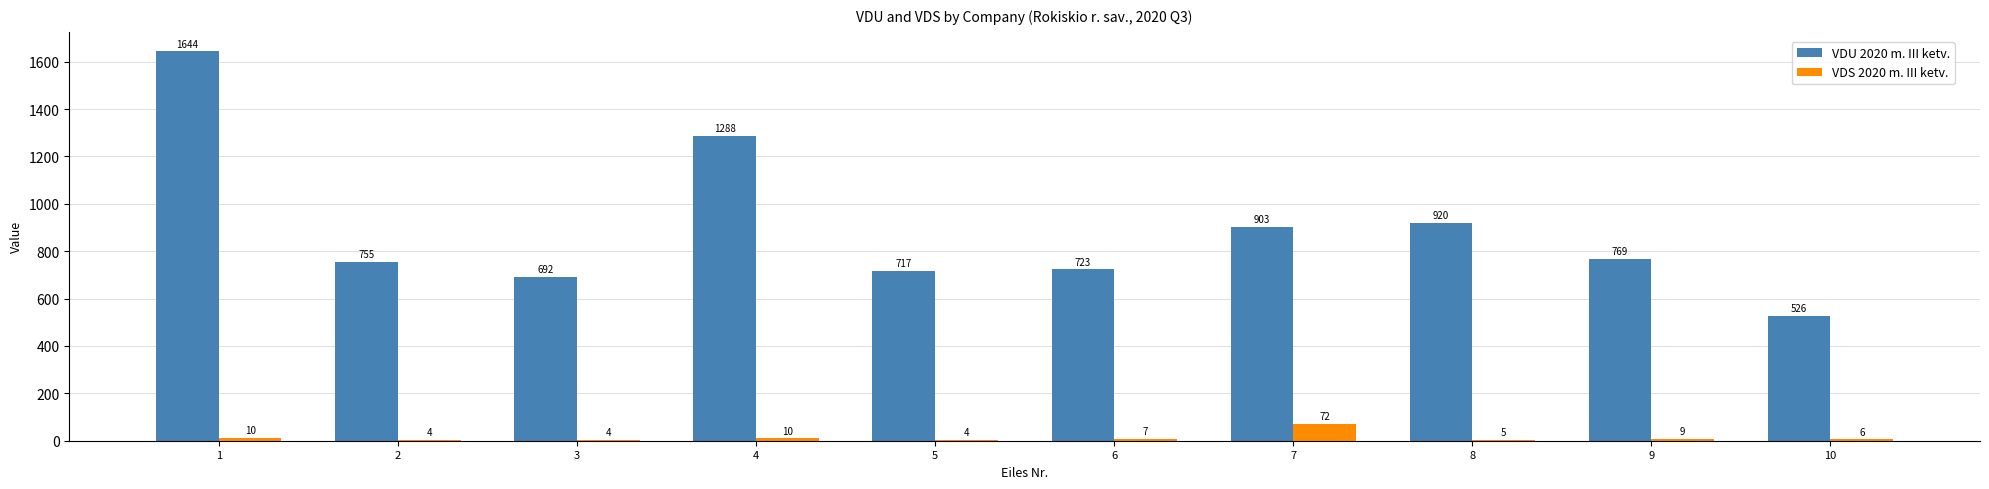

What is the spread (max minus min) of values at 5?

712.8